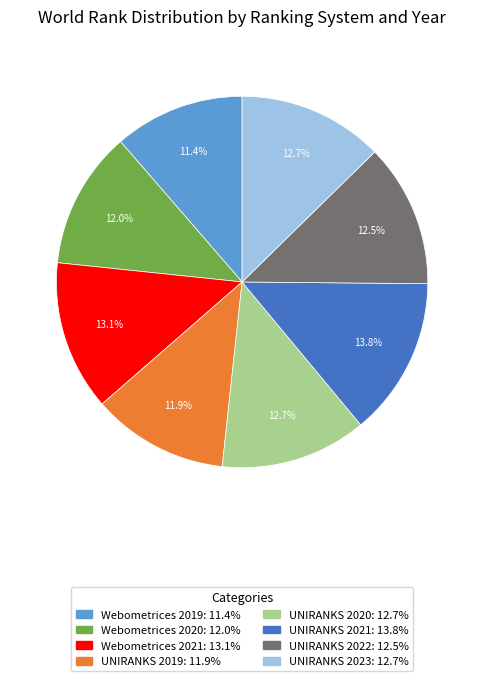

Which has a higher value, UNIRANKS 2019 or Webometrices 2019?

UNIRANKS 2019